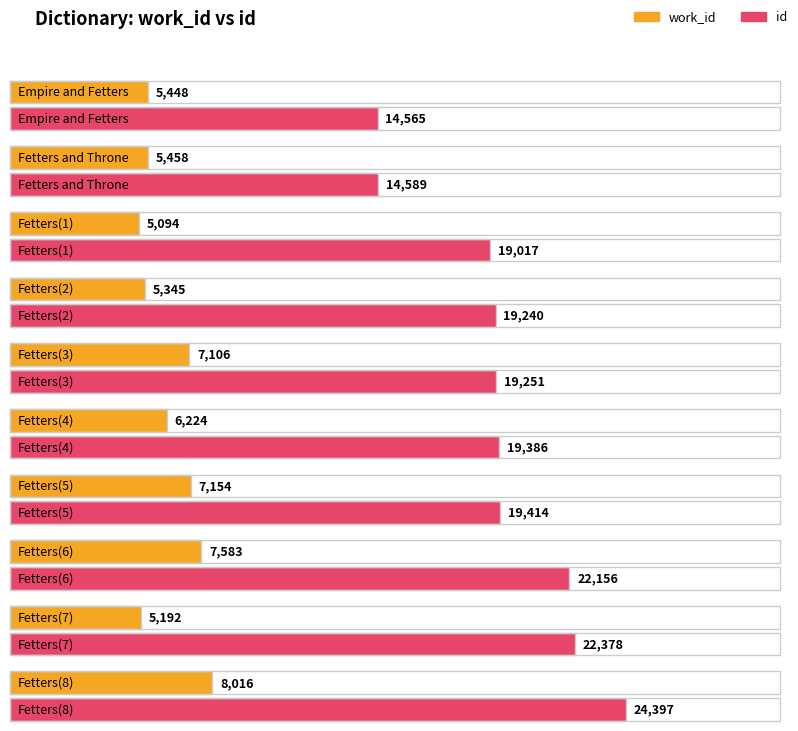

How many bars are there in each group?

2